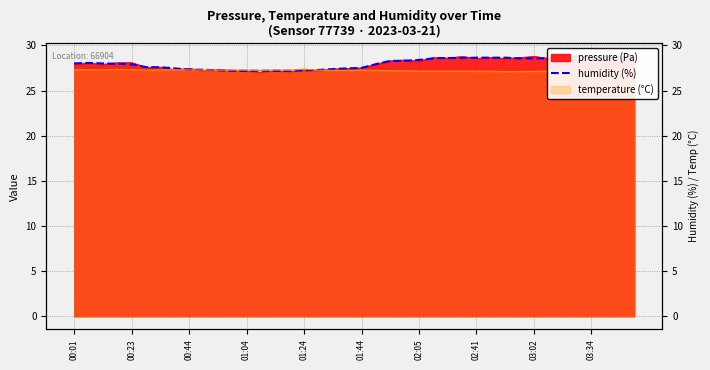

What is the greatest value displayed?

28.8